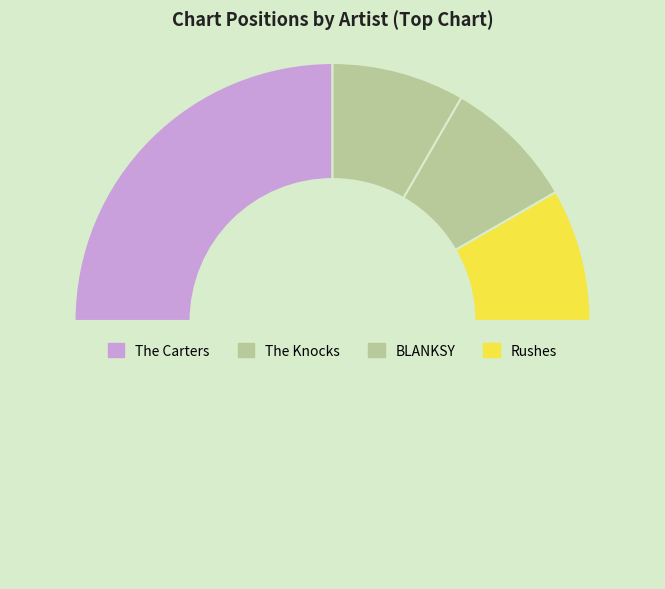

To the nearest percent, what is the average slice percentage?

25%